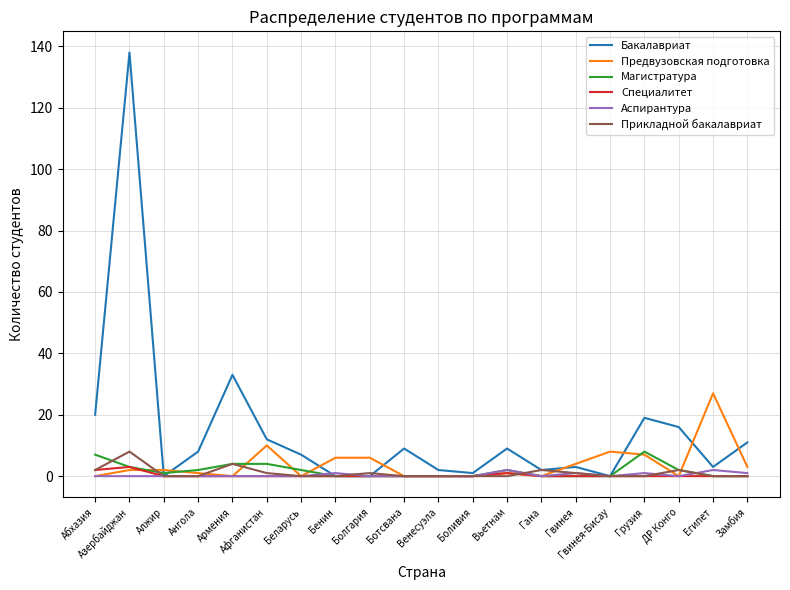

True or false: Магистратура and Аспирантура intersect in this chart.

True